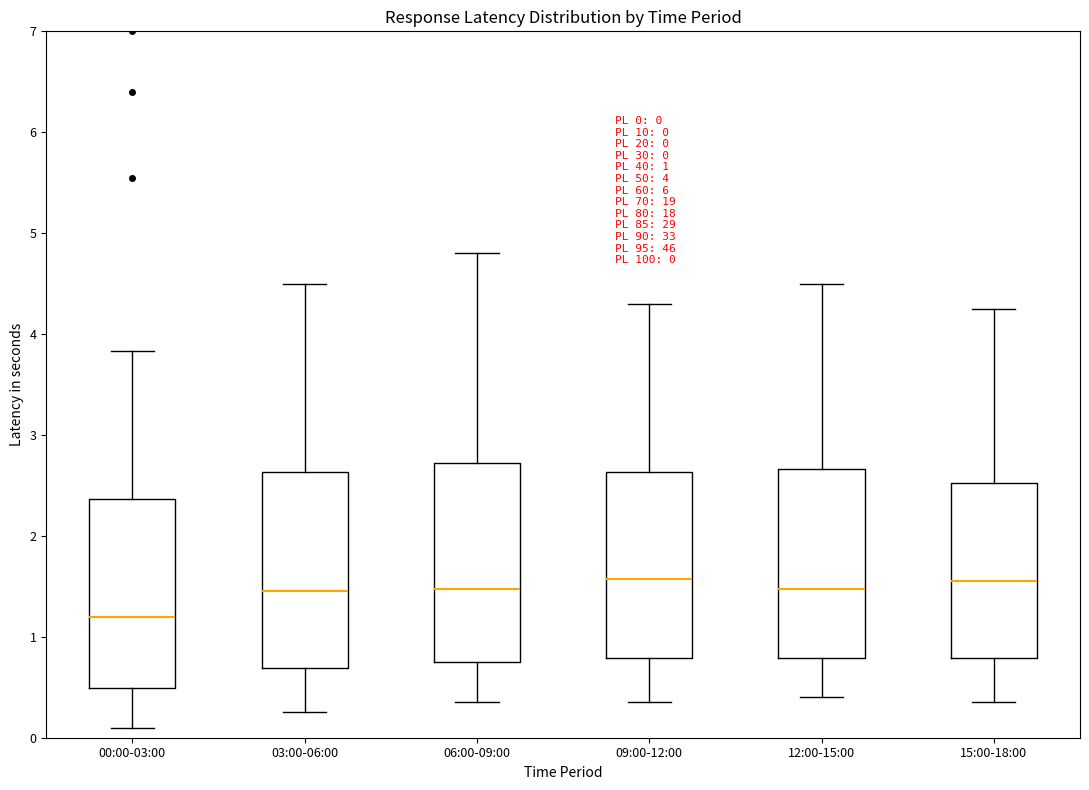

Which box's median line is the lowest?

00:00-03:00